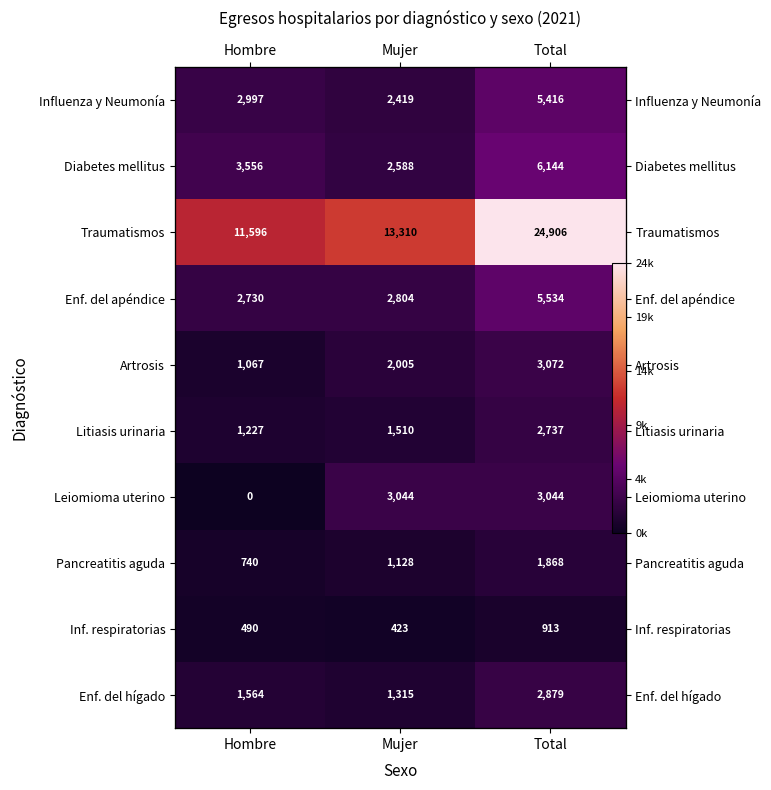

At which category is the sum across all series the highest?

Total